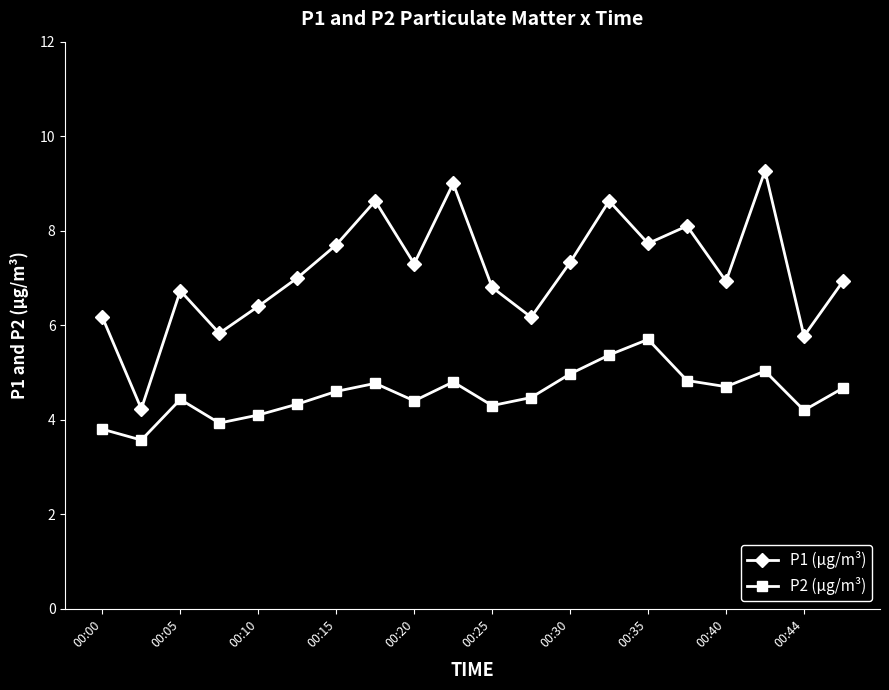

List the series in order of their peak value, lowest first.

P2 (µg/m³), P1 (µg/m³)